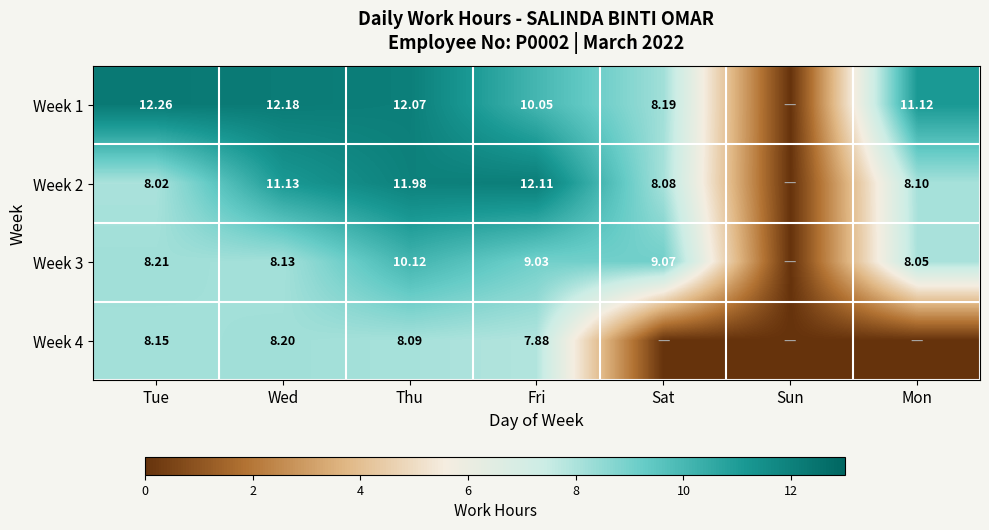

At which category does the chart reach its minimum across all series?

Sun